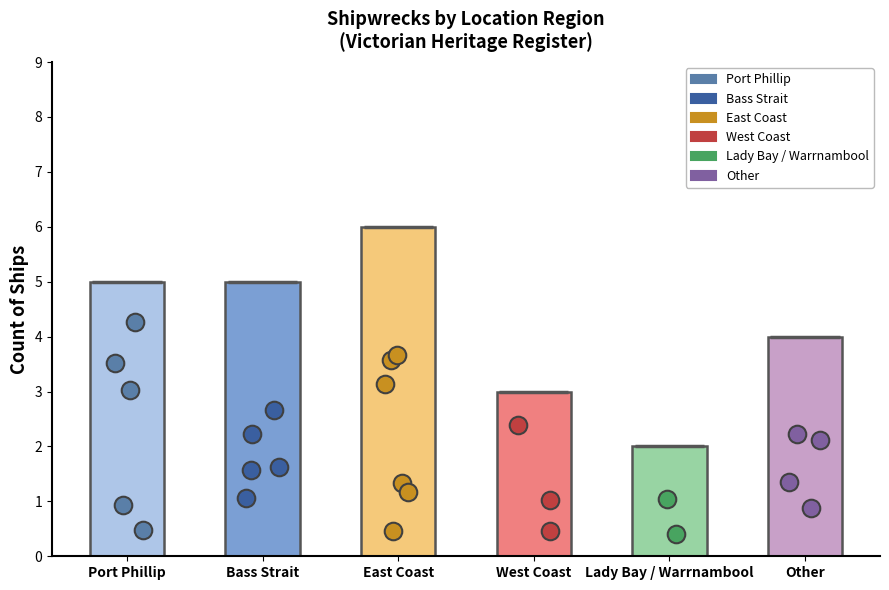

What is the ratio of the value at Bass Strait to the value at West Coast?

1.7